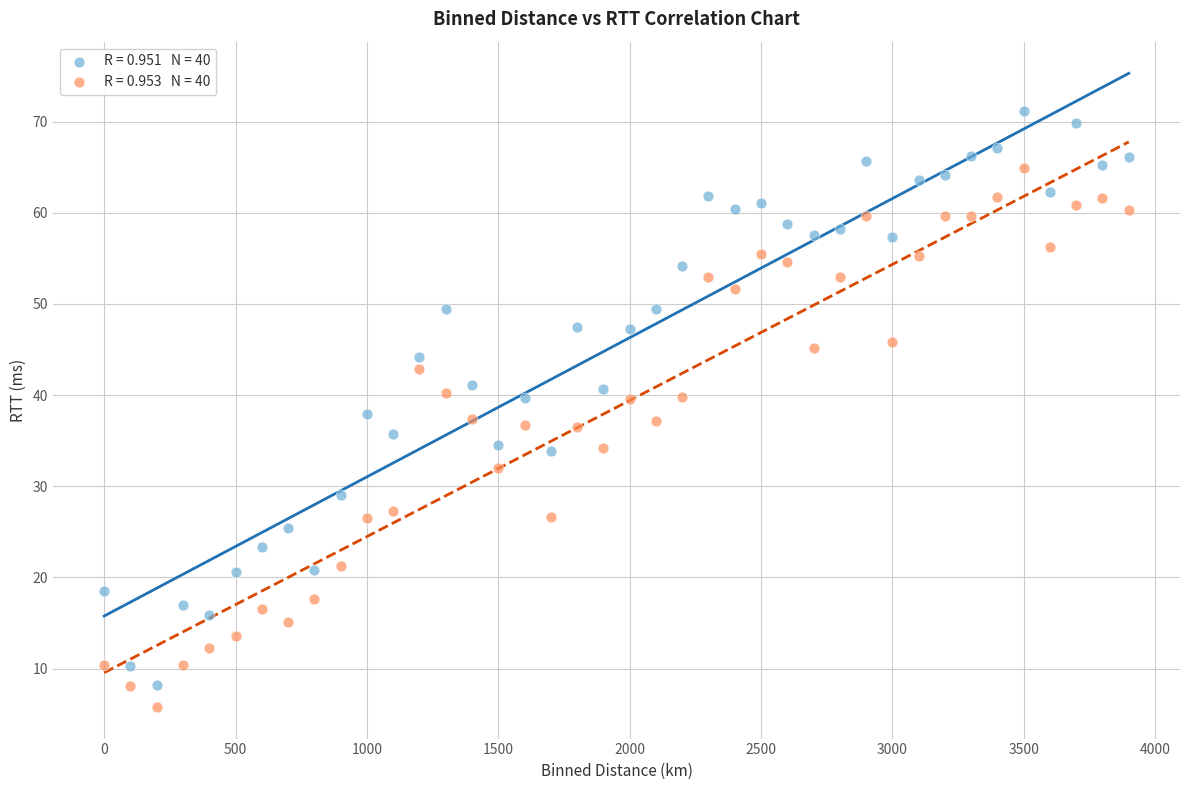

Across all data points, what is the range of Y values (max minus min)?

65.4